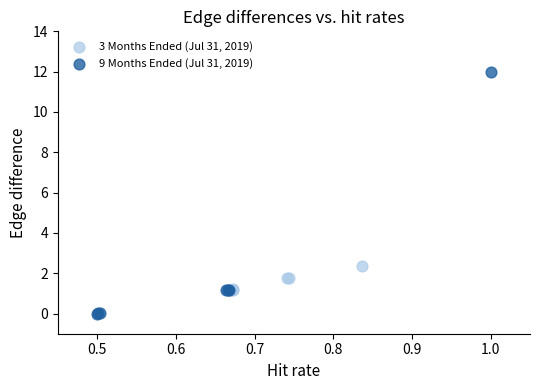

Which series has the widest spread of Y values?

9 Months Ended (Jul 31, 2019)